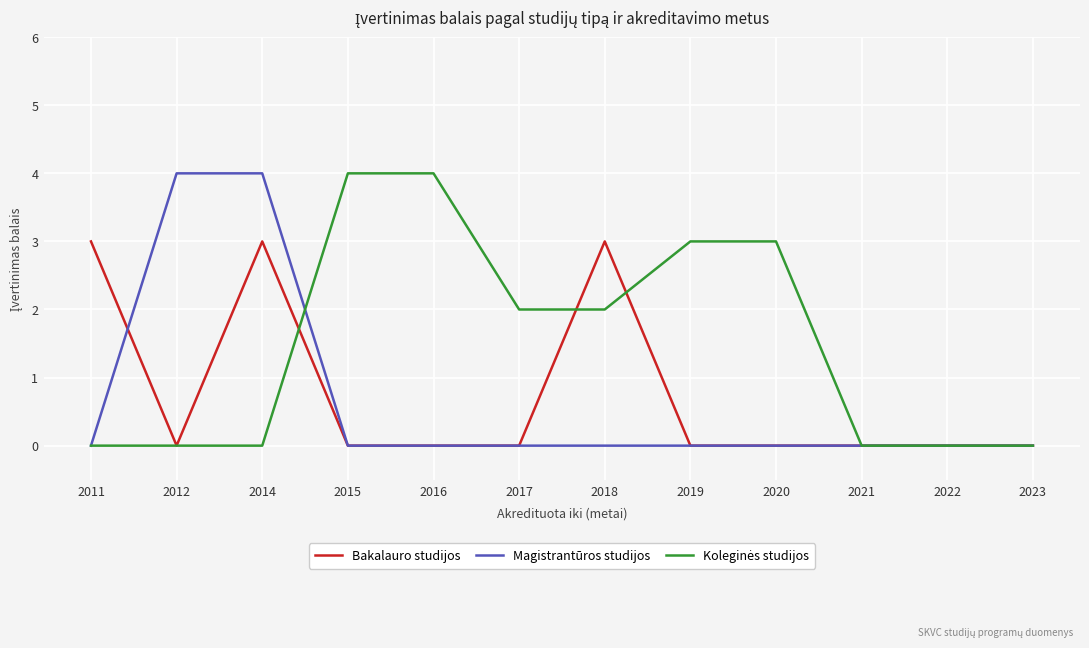

Between 2011 and 2021, which series saw the biggest shift?

Bakalauro studijos